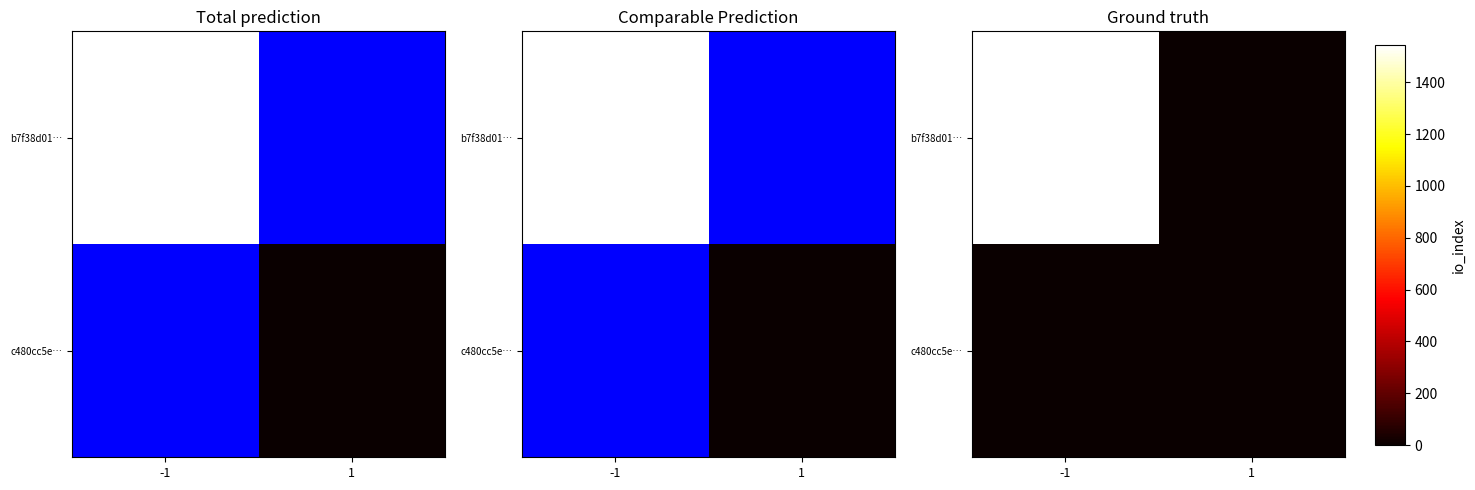

Which series has the largest range (max minus min)?

b7f38d01…